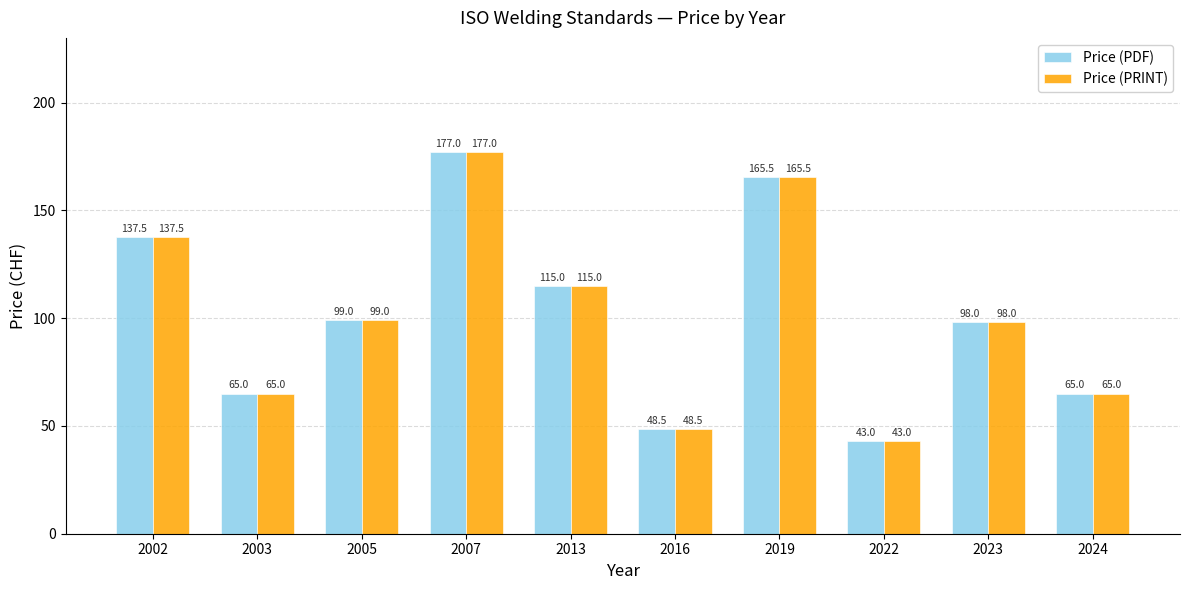

Count the number of data series in this chart.

2